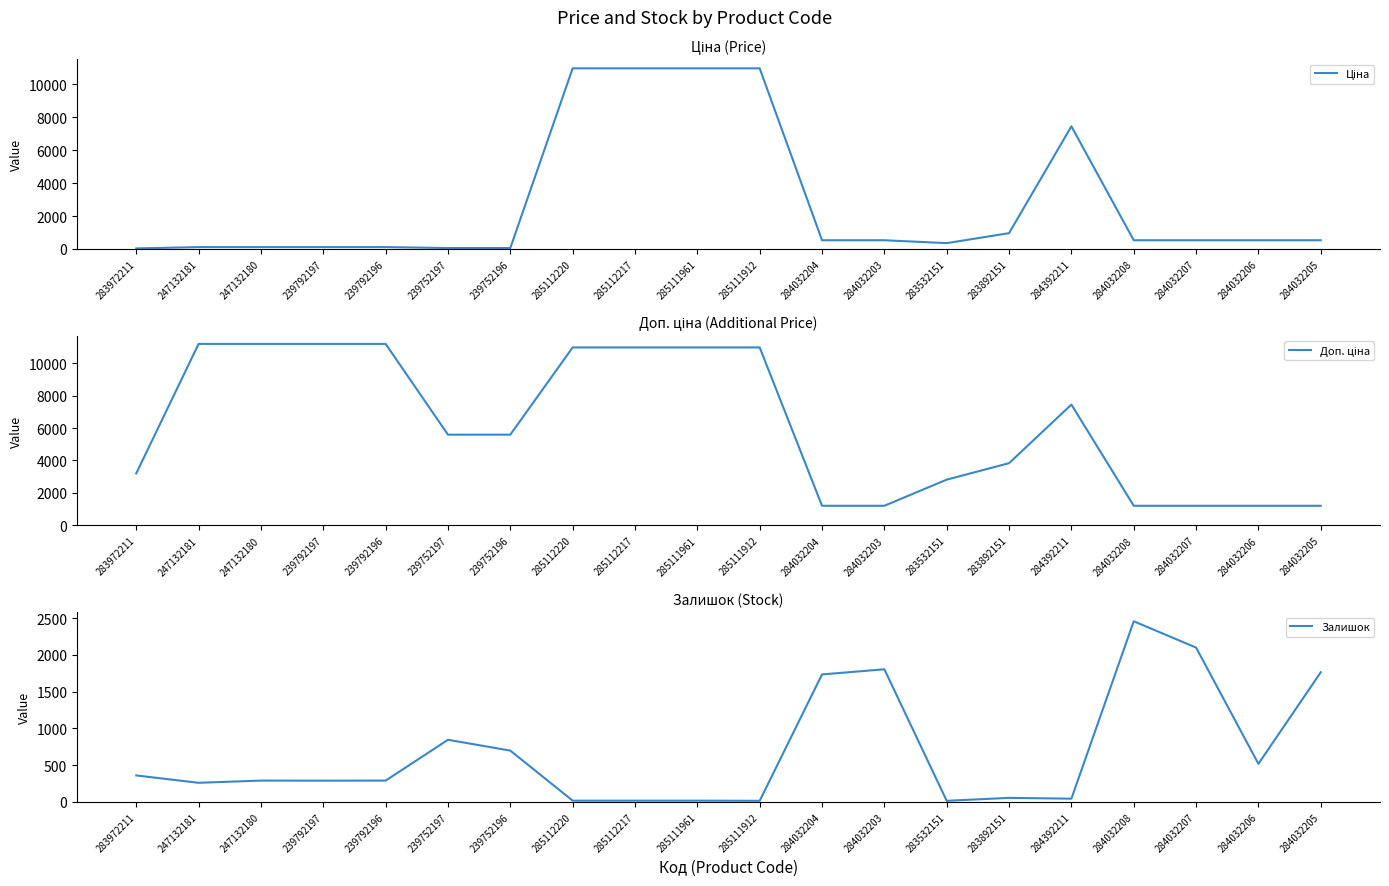

List the labels in order of Доп. ціна value, largest first.

247132181, 247132180, 239792197, 239792196, 285112220, 285112217, 285111961, 285111912, 284392211, 239752197, 239752196, 283892151, 283972211, 283532151, 284032204, 284032203, 284032208, 284032207, 284032206, 284032205